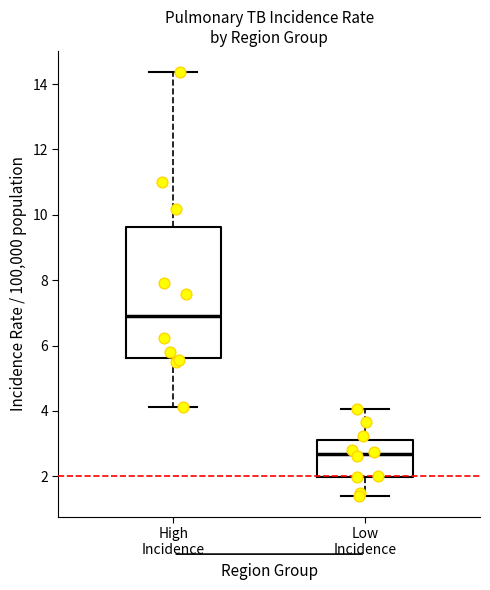

Reading left to right, transcribe this box plot: for each box, give where its median line is, the range the box spans, and where its two whiskers end, as read against the y-axis. The values are not printed on the chart, so give them approximately, as read against the axis.

High Incidence: median 7.0, box 5.6 to 9.6, whiskers 4.2 to 14.4
Low Incidence: median 2.6, box 2.0 to 3.2, whiskers 1.4 to 4.0